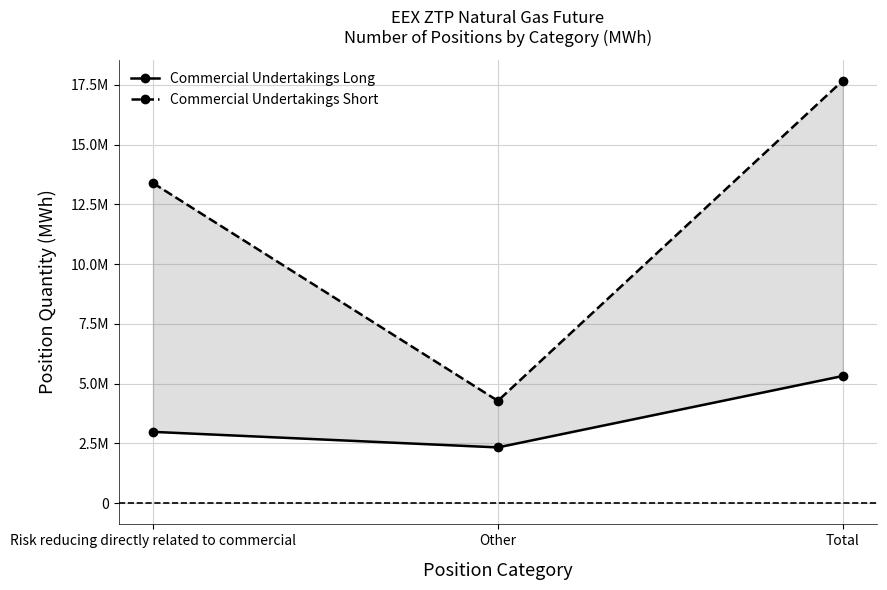

Which has a higher value, Other or Total?

Total